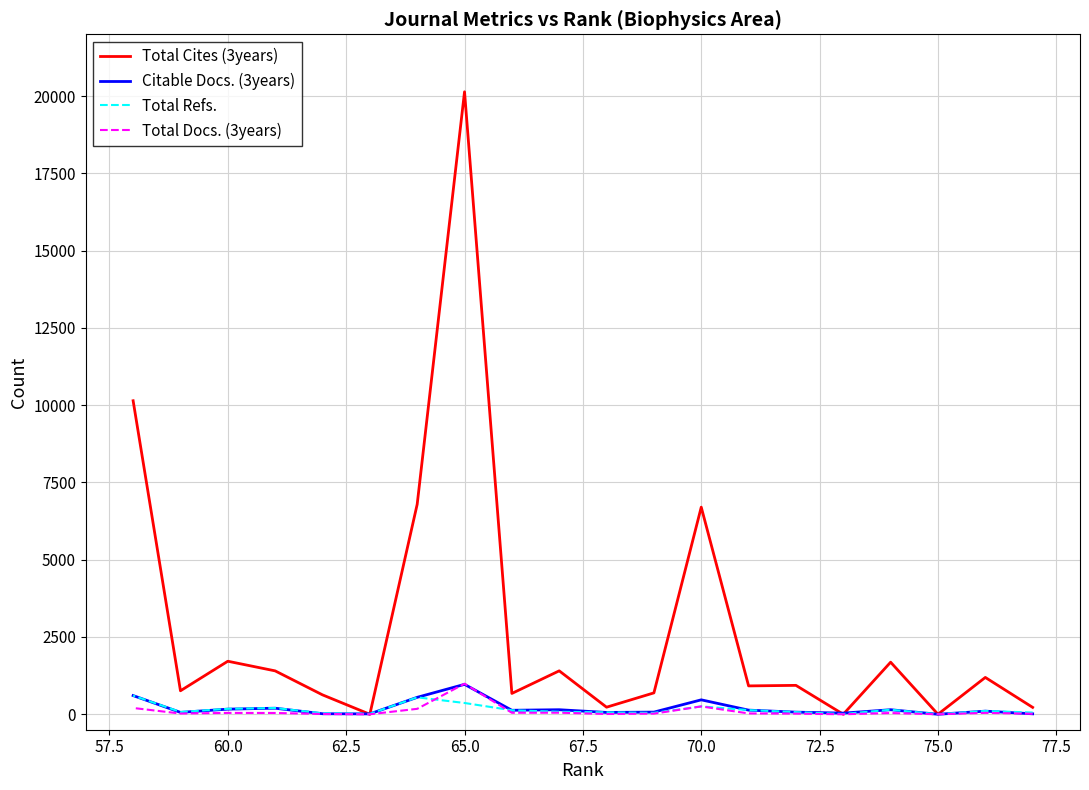

What are all the series names shown in the legend?

Total Cites (3years), Citable Docs. (3years), Total Refs., Total Docs. (3years)